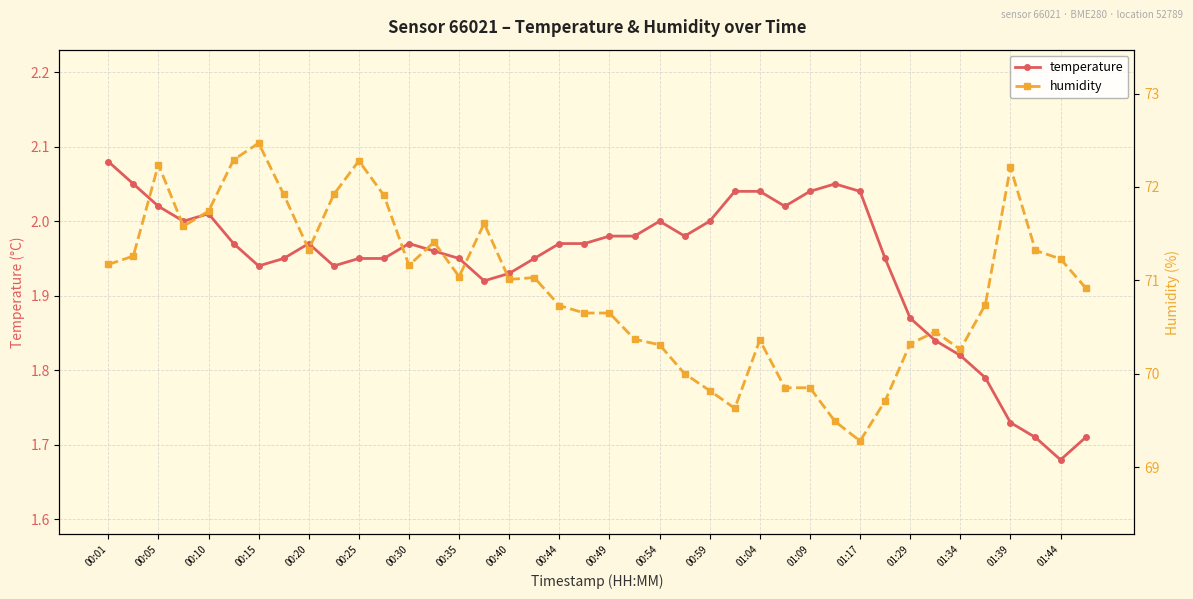

Is it true that temperature equals 0.5 at 01:29?

False